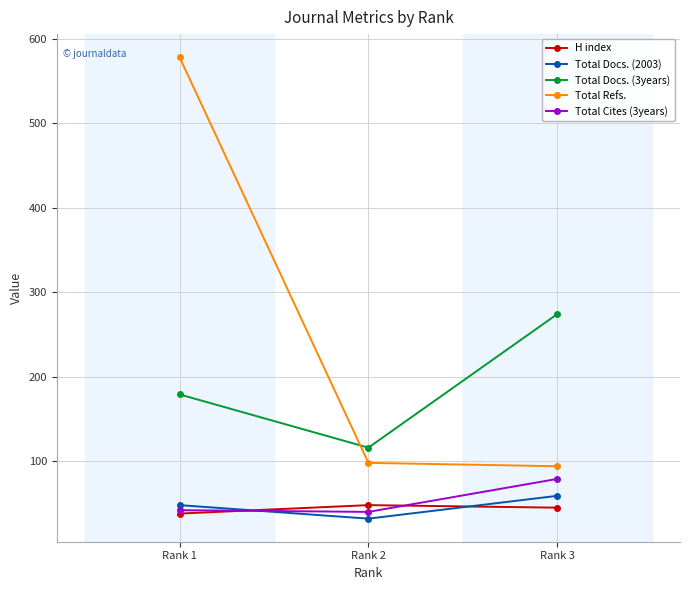

Which series has the widest spread of values?

Total Refs.